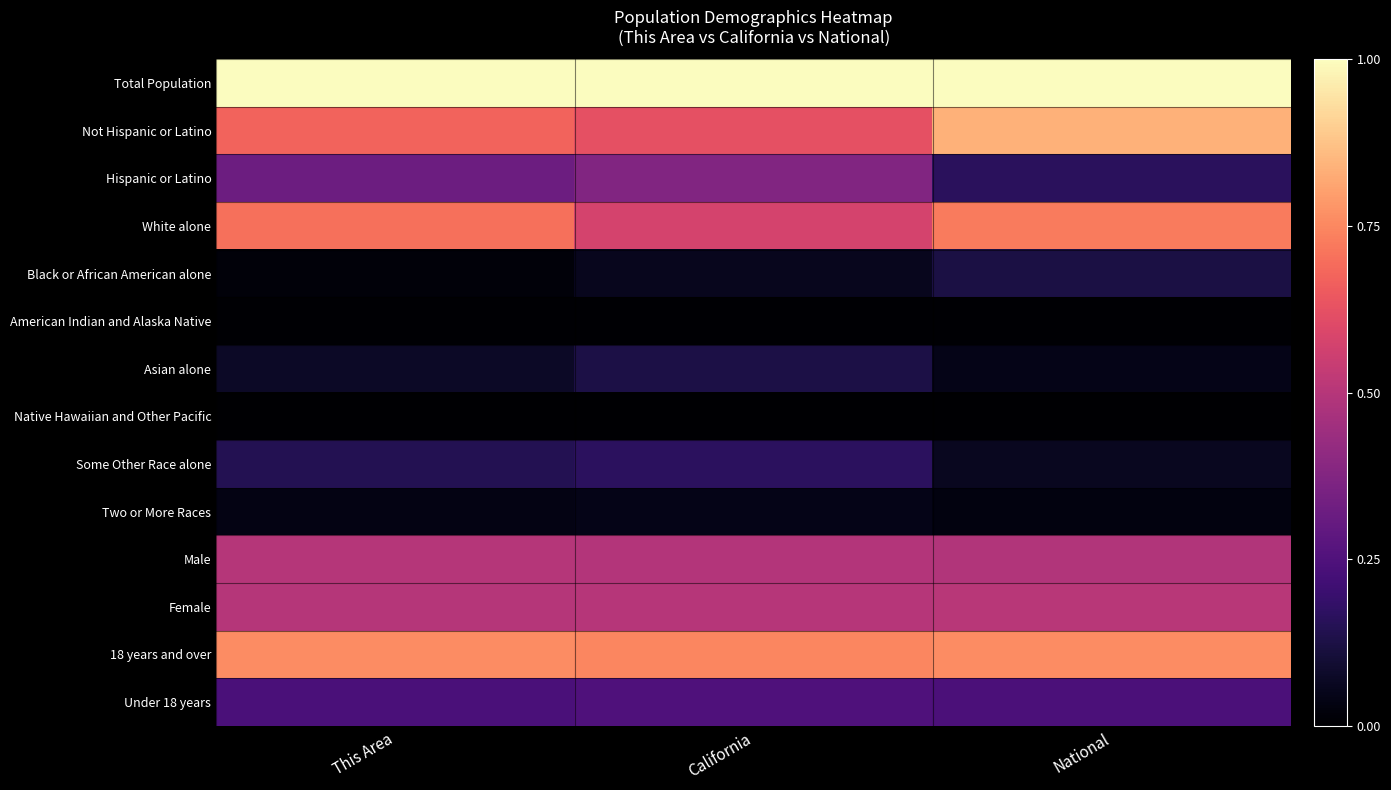

Reading left to right, what are all the values shown in this chart?

Total Population: This Area=1.0	California=1.0	National=1.0
Not Hispanic or Latino: This Area=0.7	California=0.6	National=0.8
Hispanic or Latino: This Area=0.3	California=0.4	National=0.2
White alone: This Area=0.7	California=0.6	National=0.7
Black or African American alone: This Area=0.0	California=0.1	National=0.1
American Indian and Alaska Native: This Area=0.0	California=0.0	National=0.0
Asian alone: This Area=0.1	California=0.1	National=0.0
Native Hawaiian and Other Pacific: This Area=0.0	California=0.0	National=0.0
Some Other Race alone: This Area=0.1	California=0.2	National=0.1
Two or More Races: This Area=0.0	California=0.0	National=0.0
Male: This Area=0.5	California=0.5	National=0.5
Female: This Area=0.5	California=0.5	National=0.5
18 years and over: This Area=0.8	California=0.7	National=0.8
Under 18 years: This Area=0.2	California=0.2	National=0.2